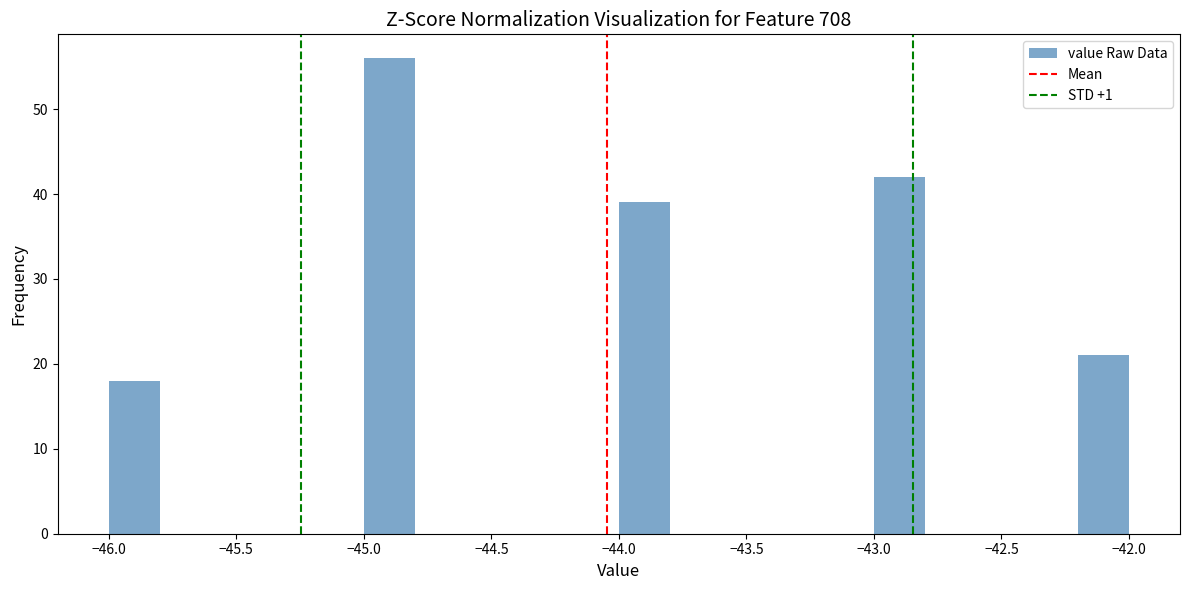

How tall is the bar that spans -46.0 to -45.8 on the x-axis? The values are not printed on the chart, so give them approximately, as read against the axis.

18